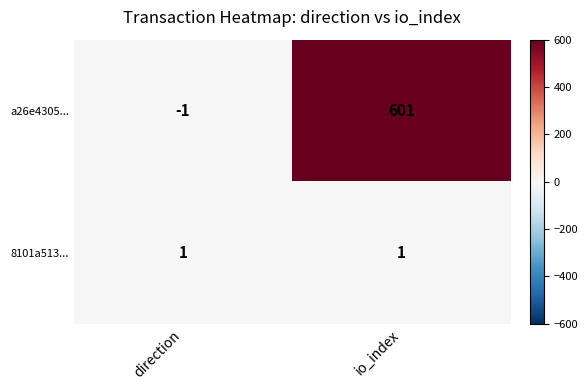

What is the difference between the maximum and minimum values in the a26e4305... series?

602